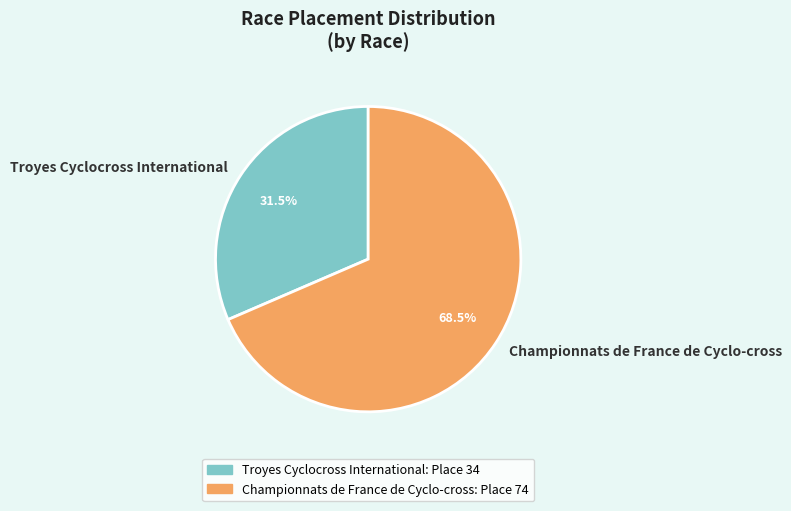

How many slices are in this pie chart?

2